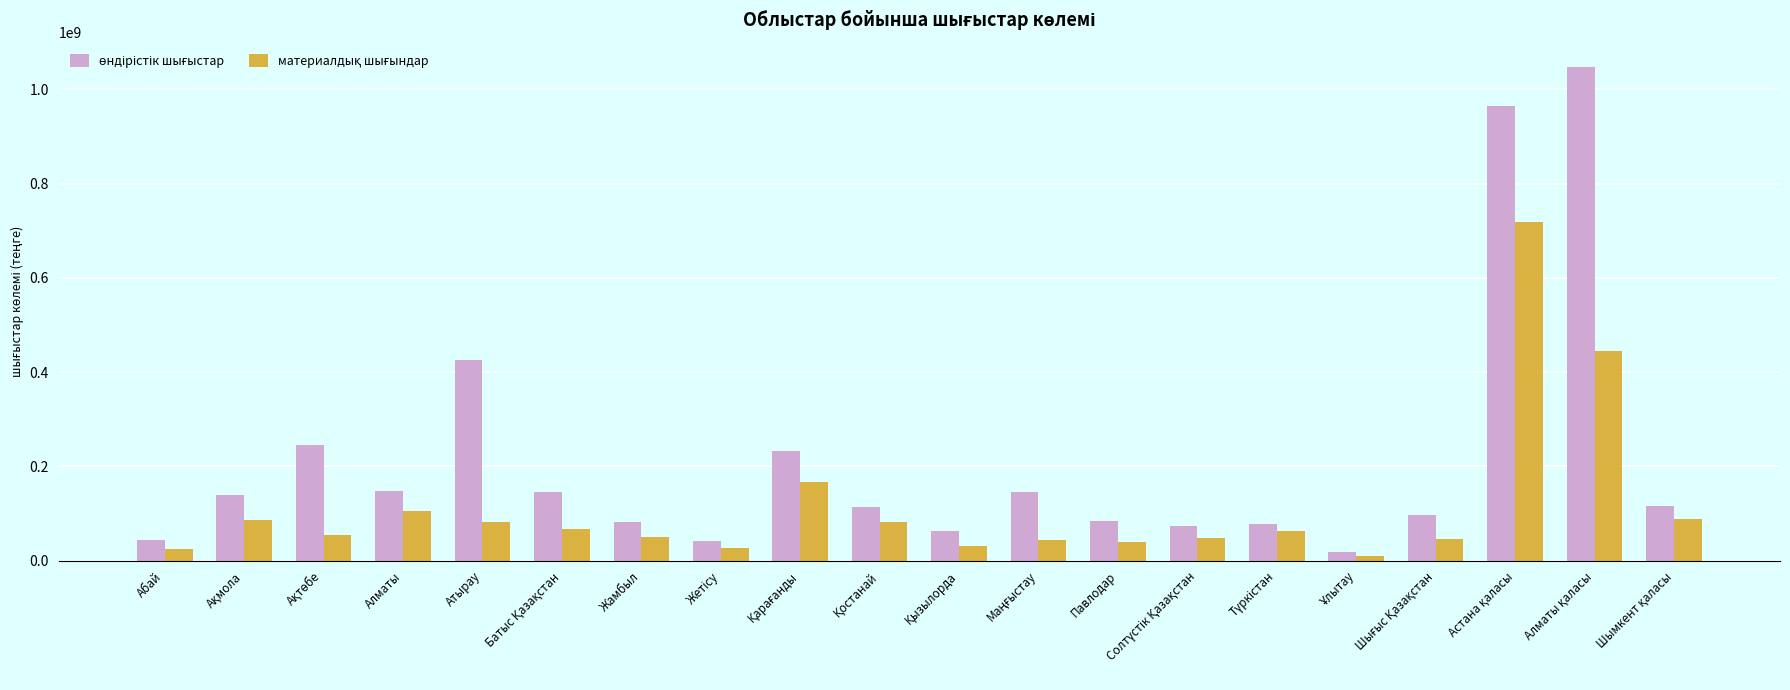

What is the greatest value displayed?

1046680856